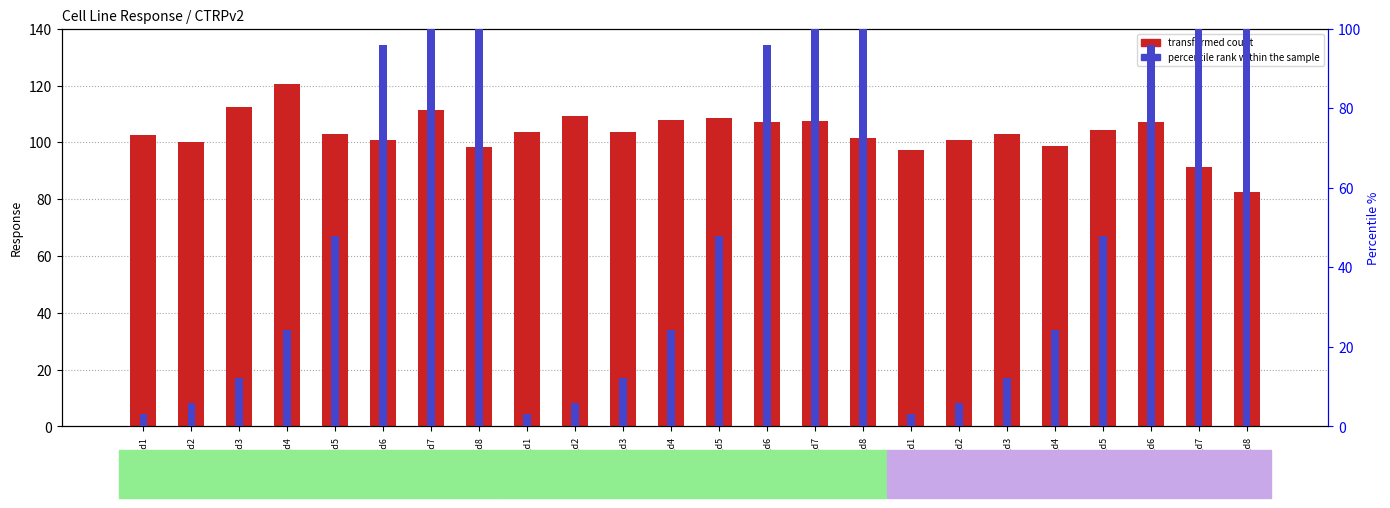

Rank the series by their maximum value, from lowest to highest.

percentile rank within the sample, transformed count